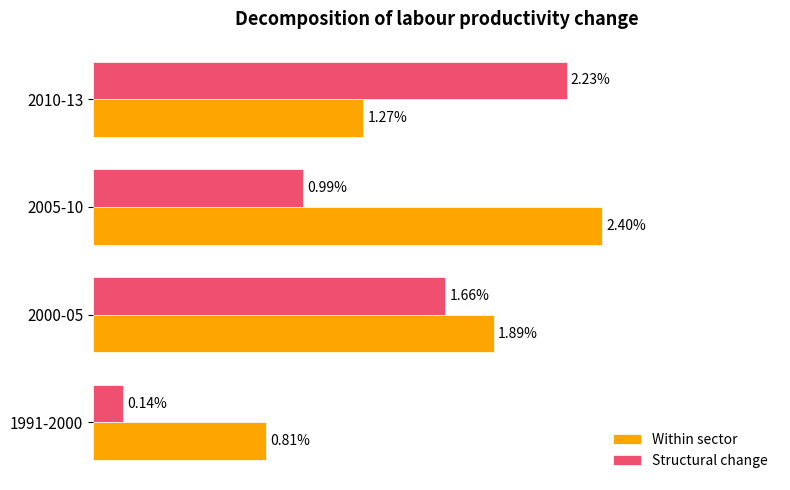

What are all the series names shown in the legend?

Within sector, Structural change